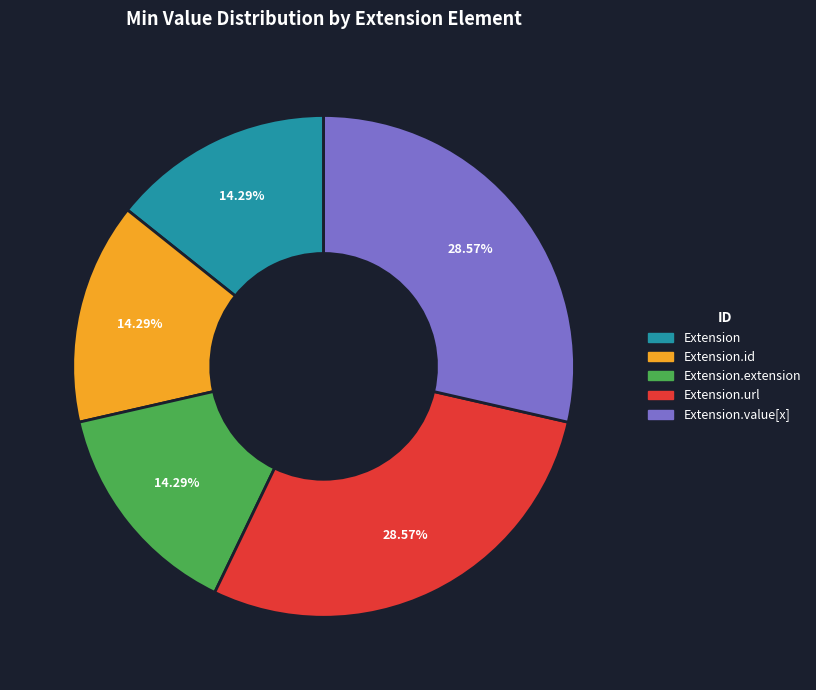

Count the number of slices in the pie.

5